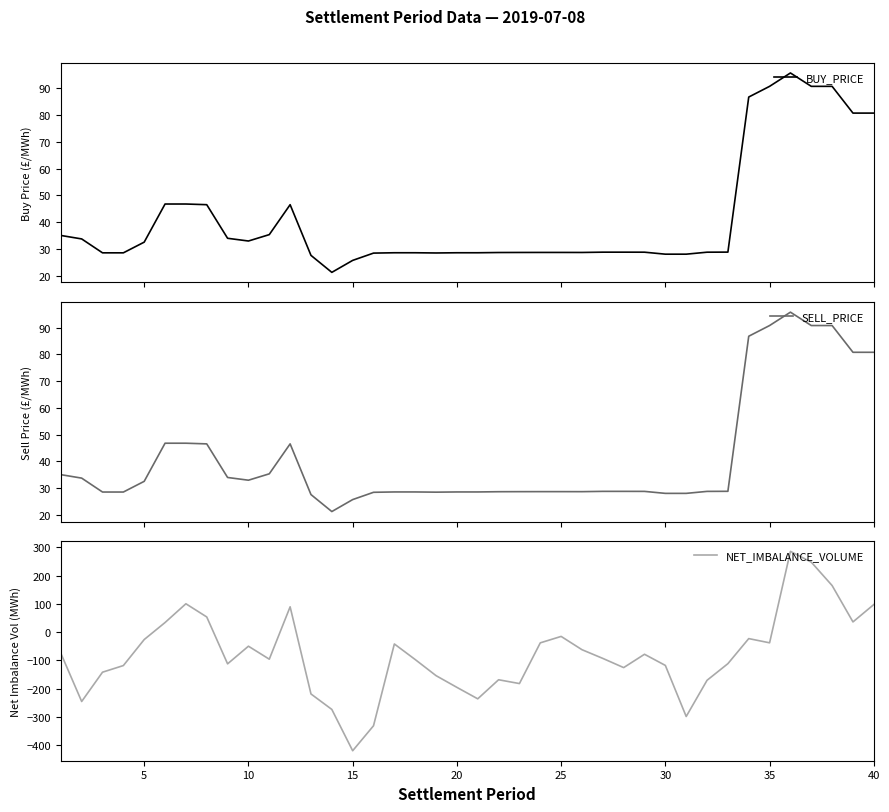

What is the maximum value for SELL_PRICE?

95.7